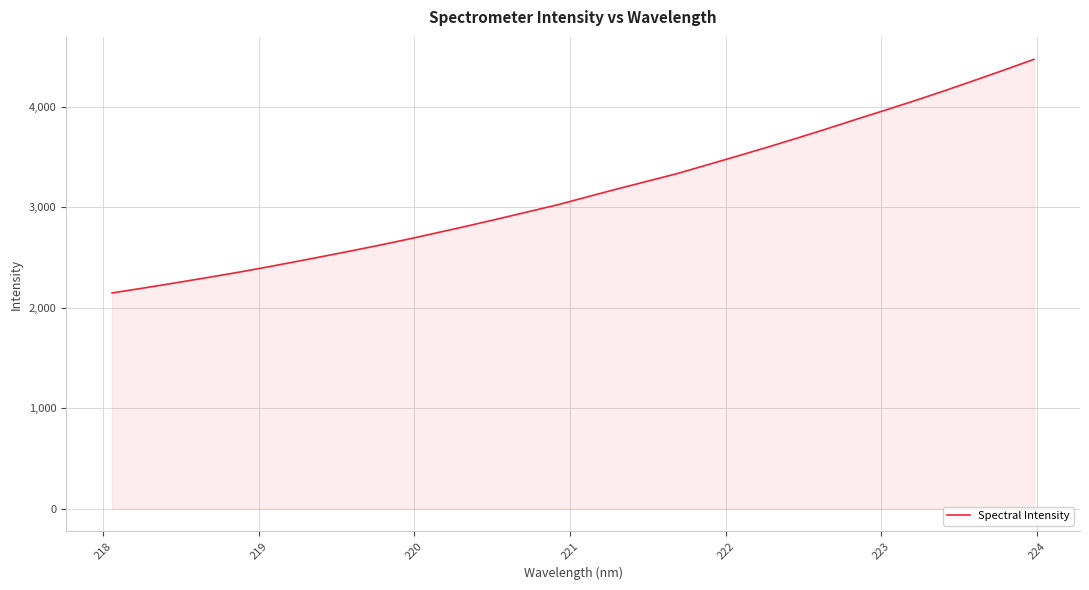

What is the greatest value displayed?

4469.2